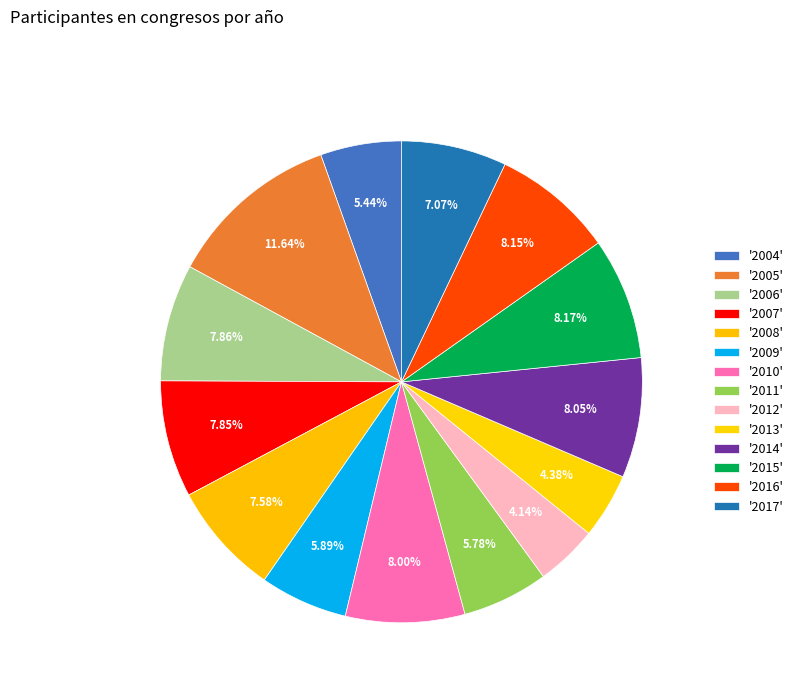

To the nearest percent, what is the average slice percentage?

7%